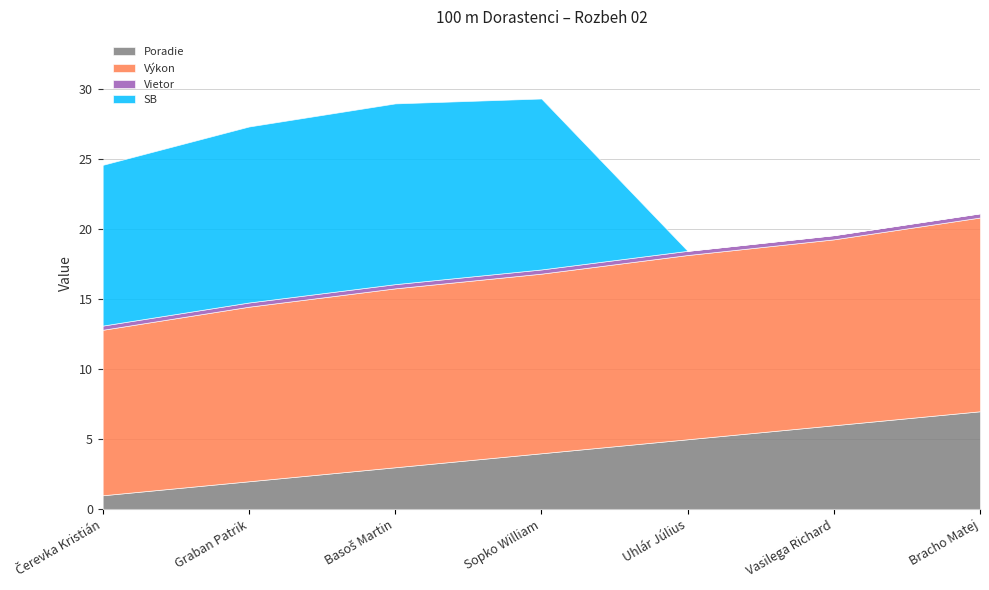

List the series in order of their peak value, lowest first.

Vietor, Poradie, SB, Výkon